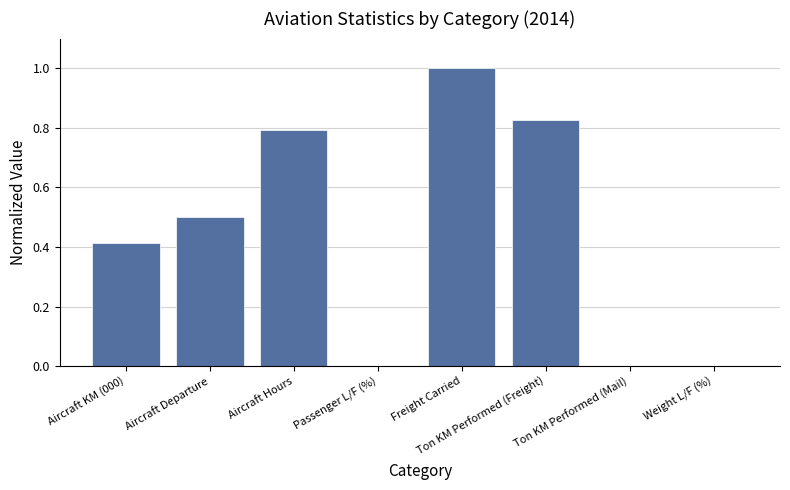

At which category does the chart reach its peak across all series?

Freight Carried